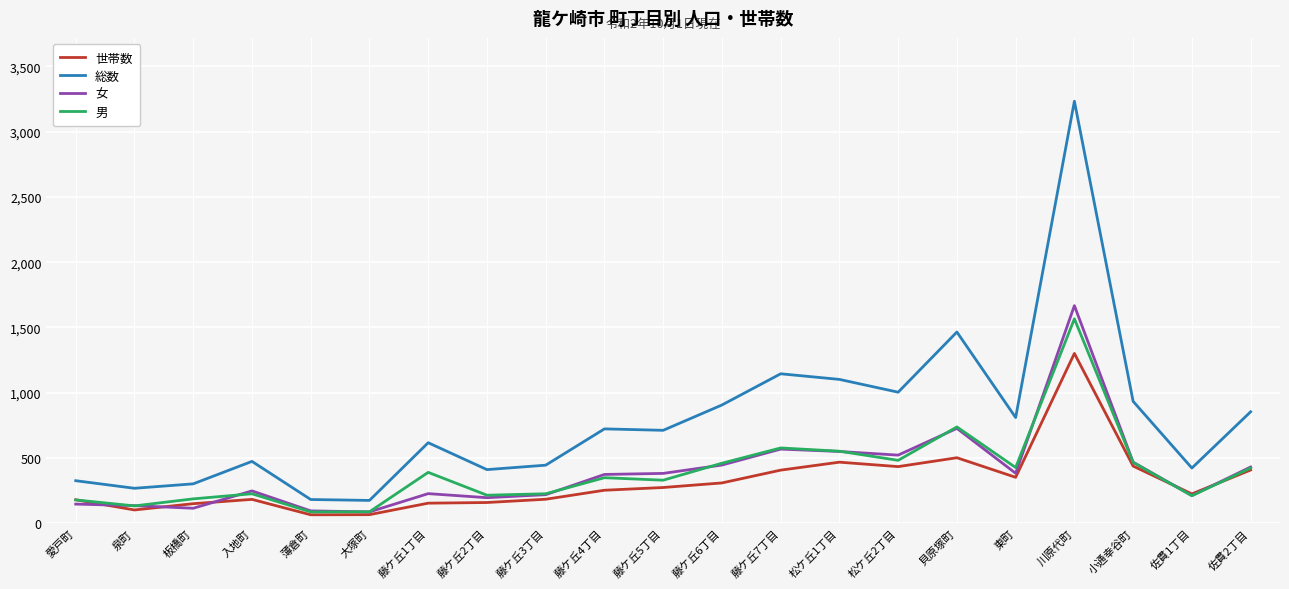

In 総数, how many points are higher than both neighbors (excluding endpoints)?

6